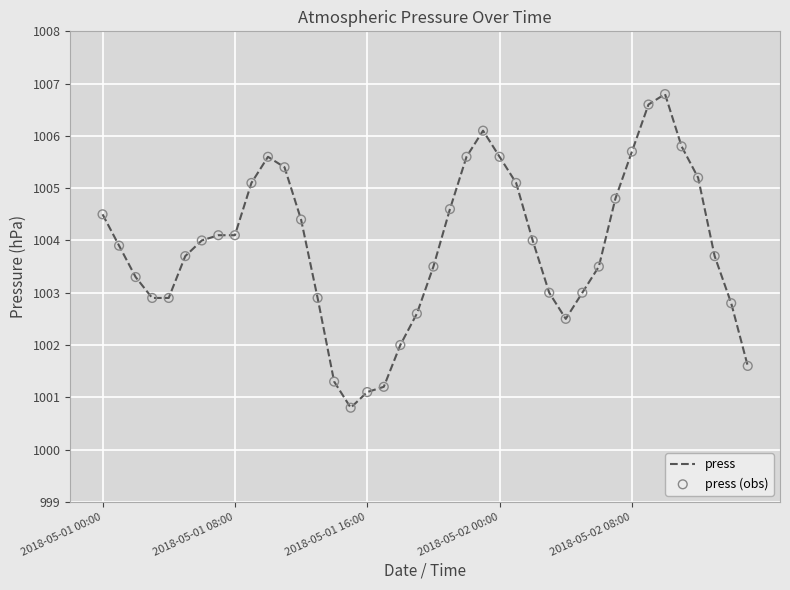

What is the maximum value shown in the chart?

1006.8